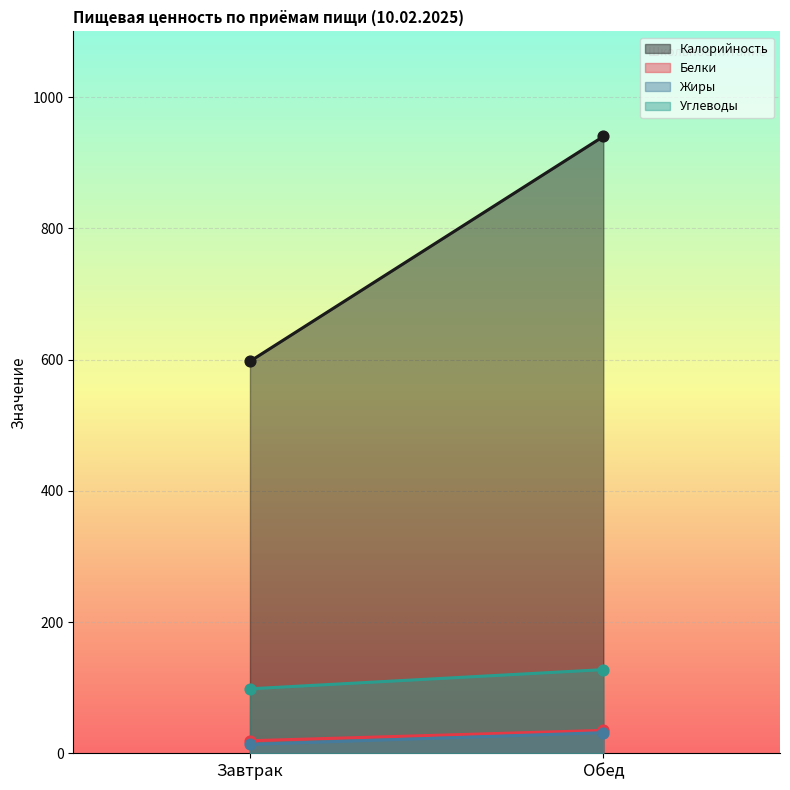

At how many categories does at least one series exceed 664?

1